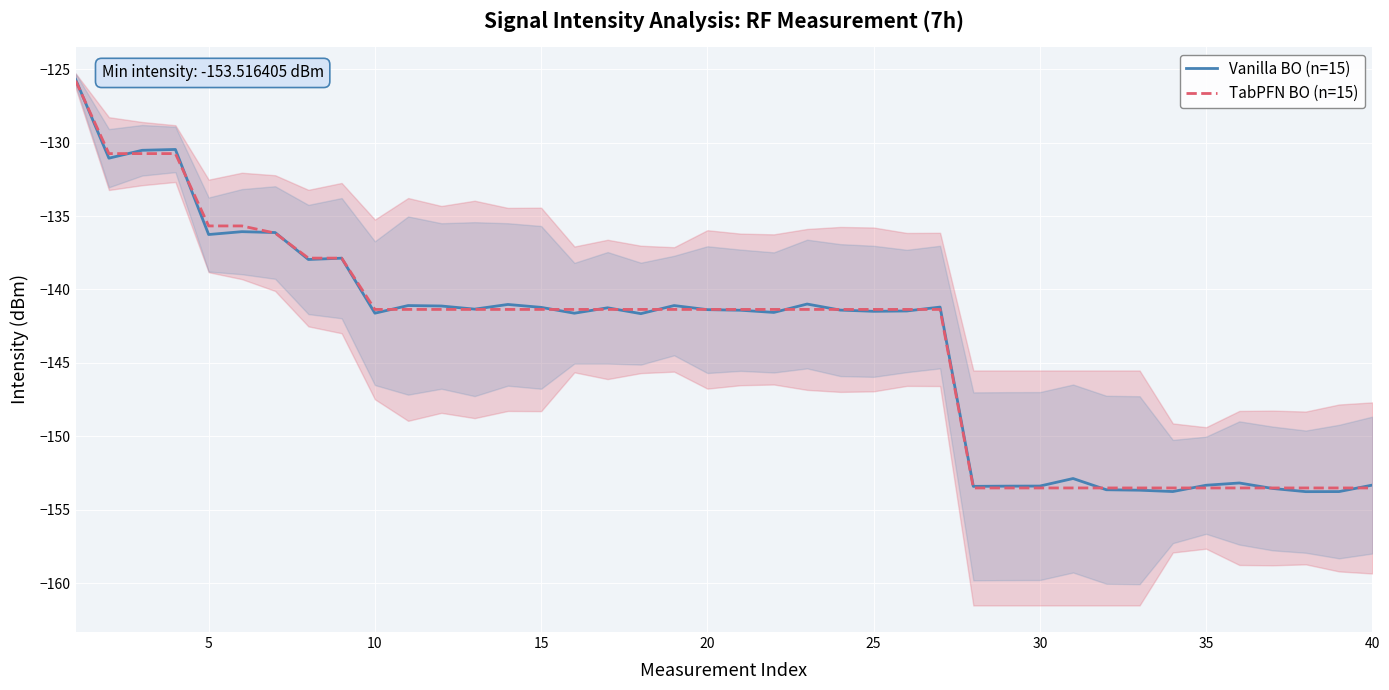

What is the maximum value for TabPFN BO (n=15)?

-125.8